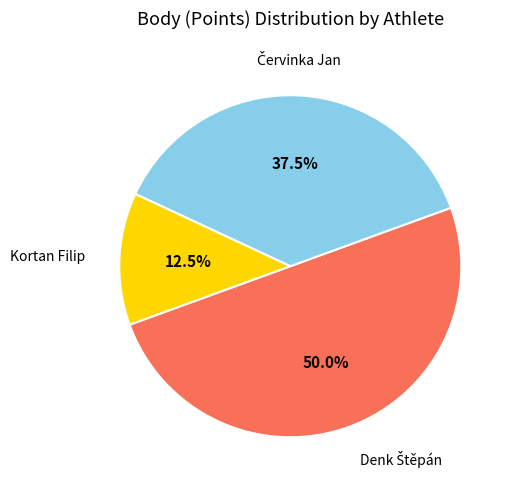

Which category has the biggest portion of the pie?

Denk Štěpán